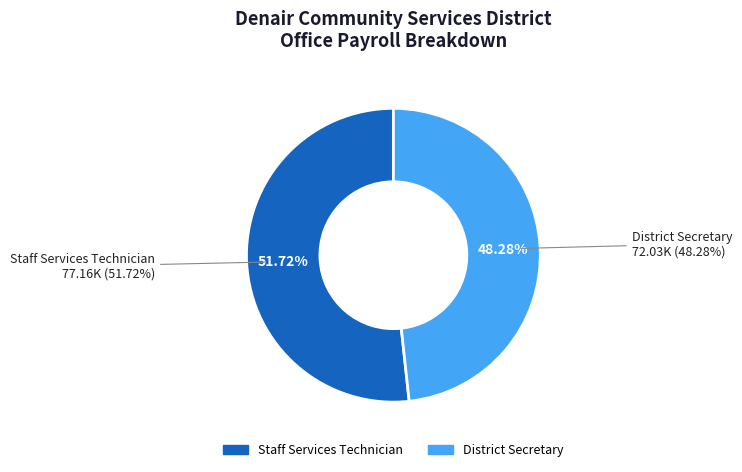

Does Staff Services Technician represent more than half of the total?

Yes